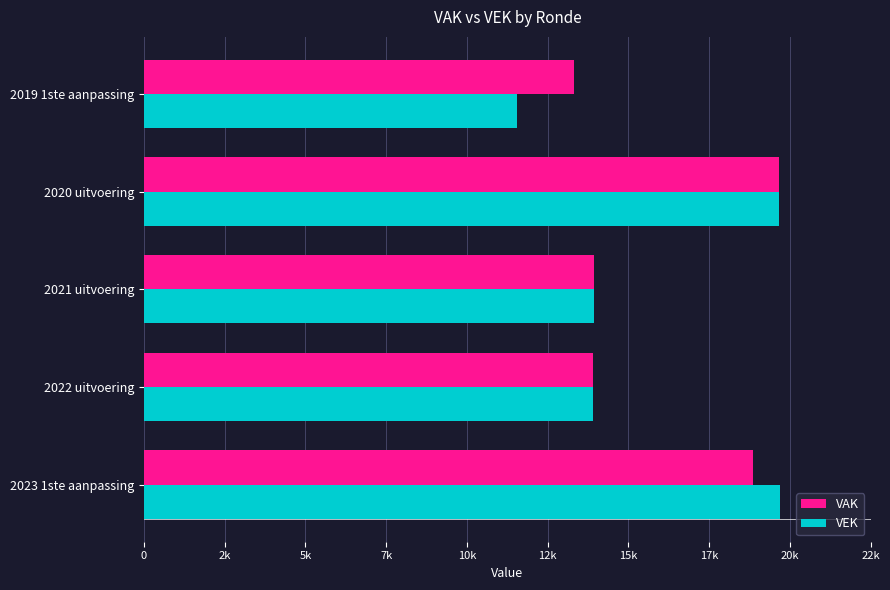

List the series in order of their peak value, lowest first.

VAK, VEK